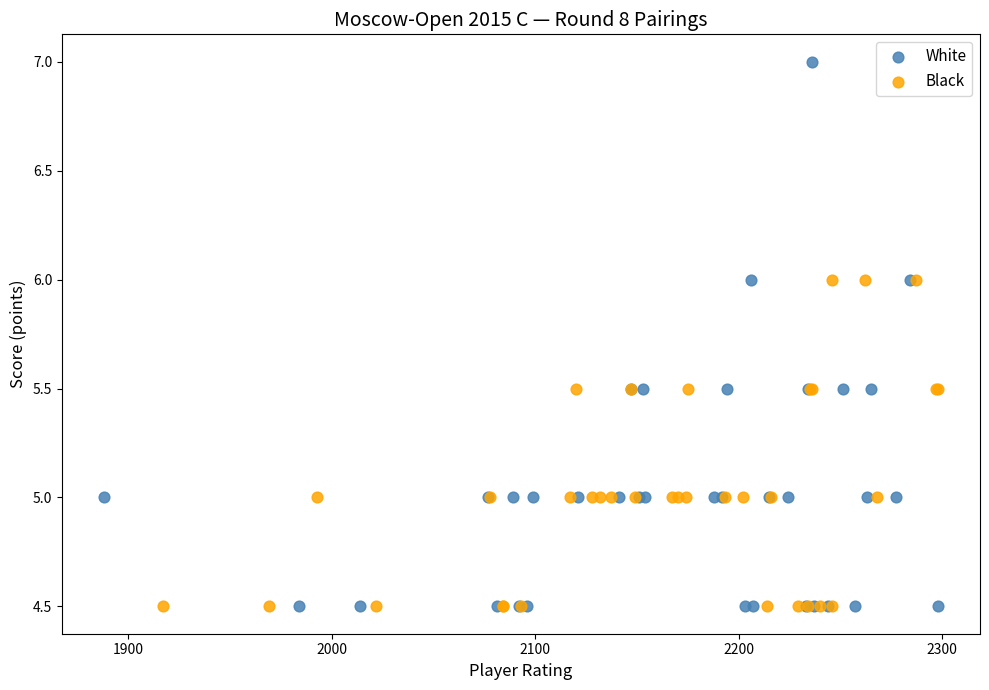

What are all the series names shown in the legend?

White, Black